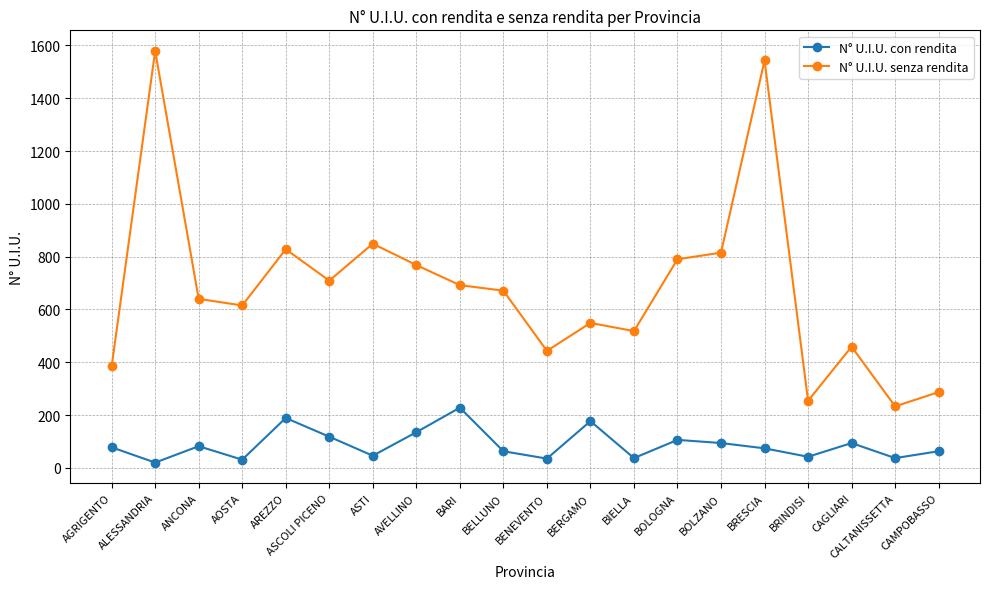

How many interior local peaks does the N° U.I.U. senza rendita series have?

6